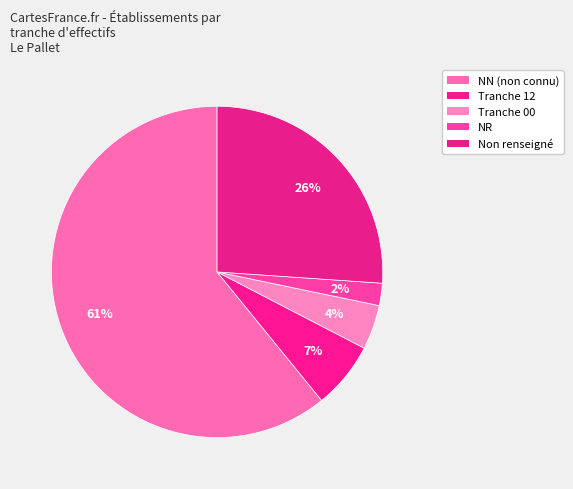

Count the number of slices in the pie.

5